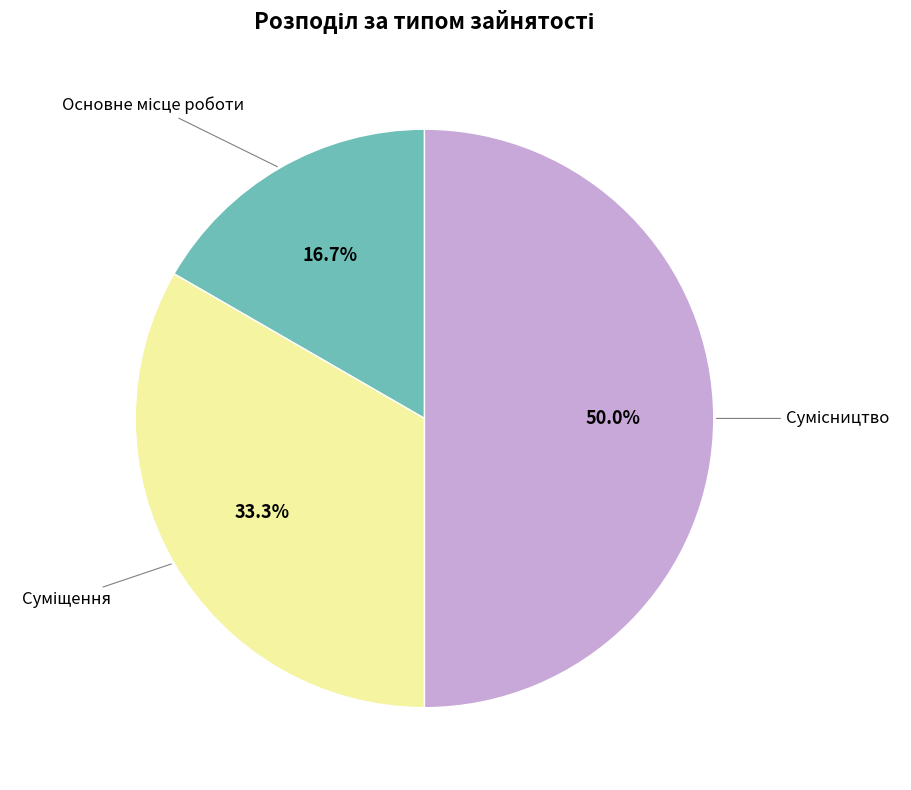

How many slices are in this pie chart?

3